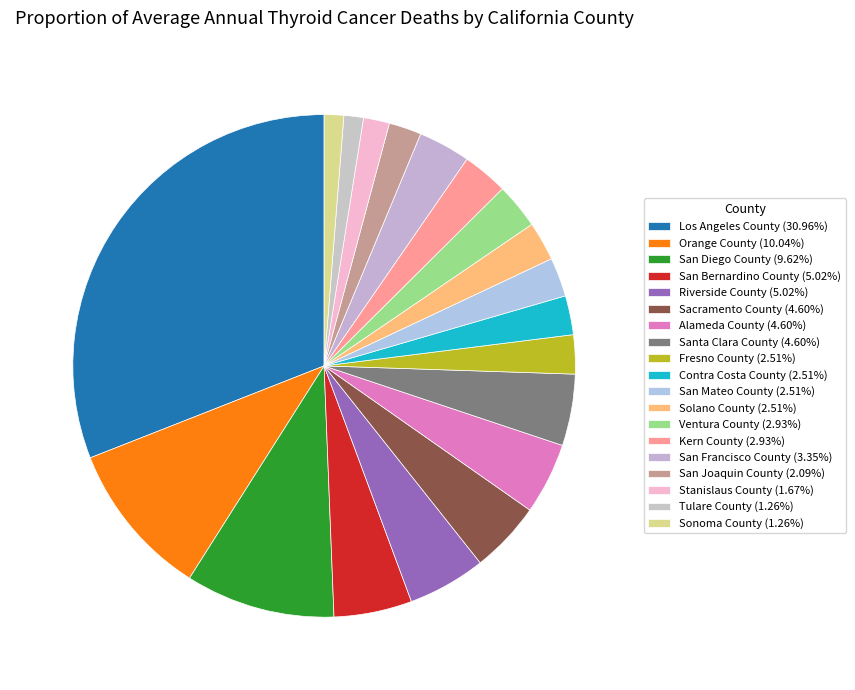

To the nearest percent, what is the combined percentage of Ventura County and Tulare County?

4%